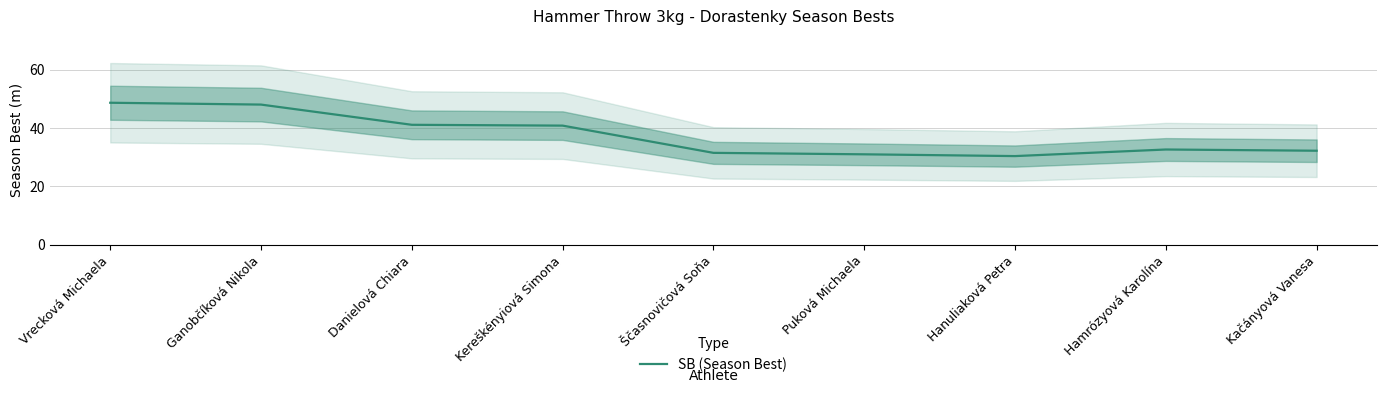

What is the average value?

37.4